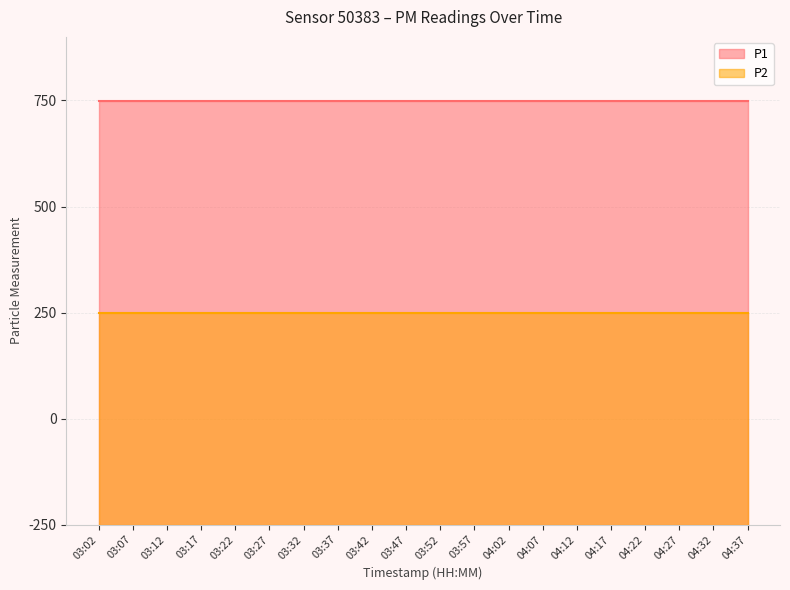

Rank the series by their maximum value, from lowest to highest.

P2, P1